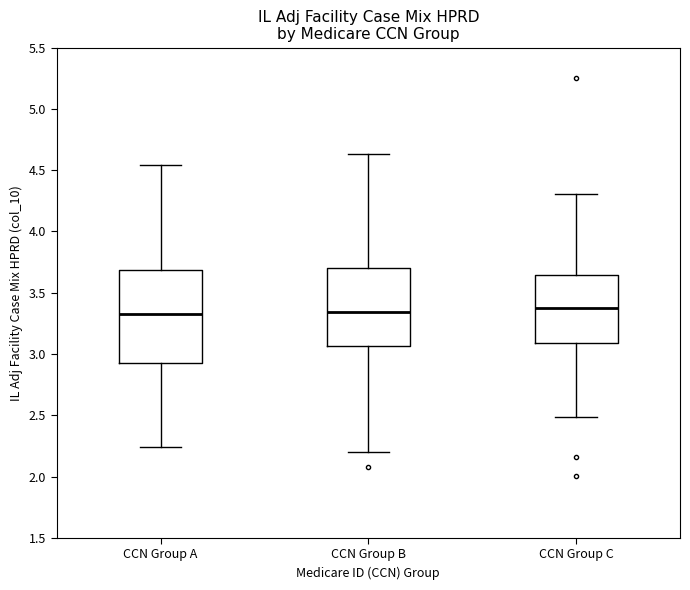

Reading left to right, transcribe this box plot: for each box, give where its median line is, the range the box spans, and where its two whiskers end, as read against the y-axis. The values are not printed on the chart, so give them approximately, as read against the axis.

CCN Group A: median 3.30, box 2.95 to 3.70, whiskers 2.25 to 4.55
CCN Group B: median 3.35, box 3.05 to 3.70, whiskers 2.20 to 4.65
CCN Group C: median 3.40, box 3.10 to 3.65, whiskers 2.50 to 4.30